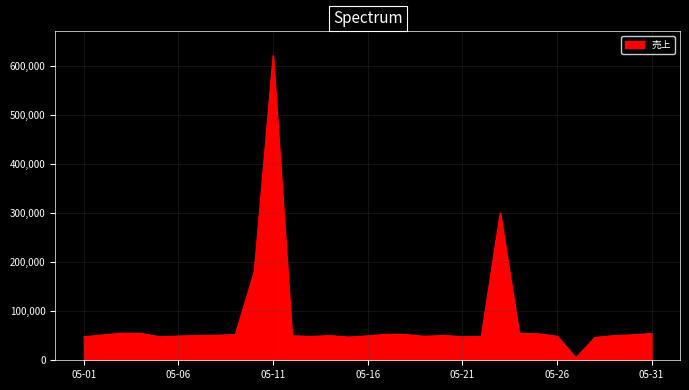

What is the maximum value shown in the chart?

620000